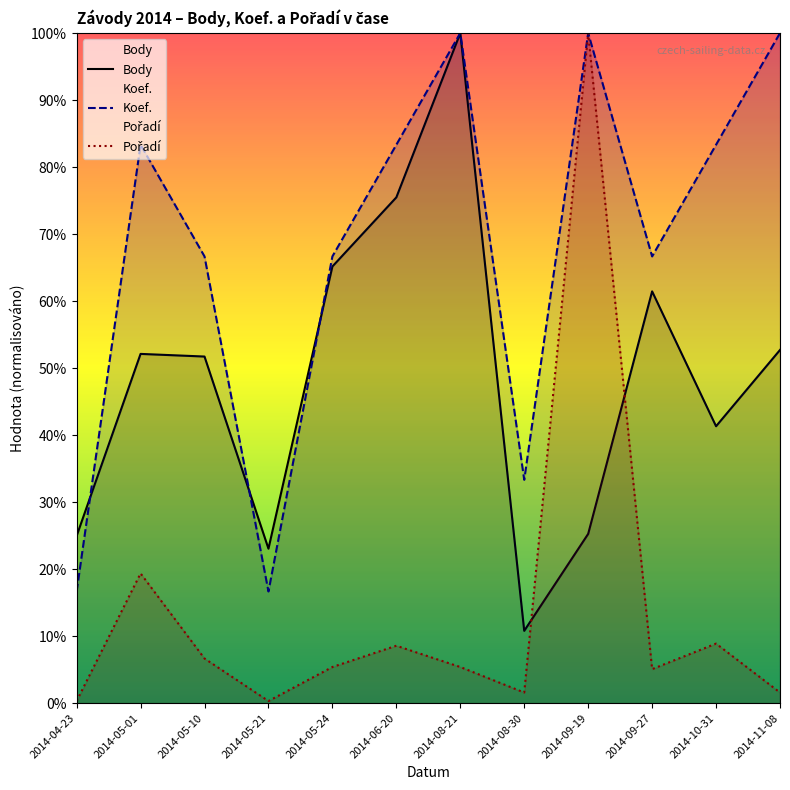

True or false: Pořadí and Koef. cross at least once.

False